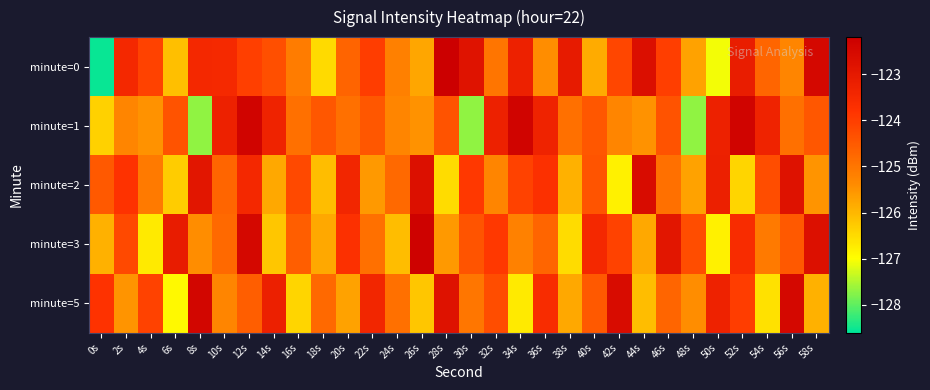

Reading left to right, extract all data points from this chart.

minute=0: 0s=-128.5	2s=-123.5	4s=-124.1	6s=-126.1	8s=-123.5	10s=-123.5	12s=-124.0	14s=-124.3	16s=-125.1	18s=-126.5	20s=-124.7	22s=-124.0	24s=-125.2	26s=-125.8	28s=-122.2	30s=-122.8	32s=-125.0	34s=-123.3	36s=-125.4	38s=-123.1	40s=-125.8	42s=-124.2	44s=-122.7	46s=-124.0	48s=-125.7	50s=-127.1	52s=-123.1	54s=-124.7	56s=-125.3	58s=-122.5
minute=1: 0s=-126.4	2s=-125.3	4s=-125.5	6s=-124.4	8s=-127.7	10s=-123.3	12s=-122.3	14s=-123.3	16s=-124.9	18s=-124.5	20s=-124.9	22s=-124.5	24s=-125.3	26s=-125.5	28s=-124.4	30s=-127.7	32s=-123.3	34s=-122.3	36s=-123.3	38s=-124.9	40s=-124.5	42s=-125.3	44s=-125.5	46s=-124.4	48s=-127.7	50s=-123.3	52s=-122.3	54s=-123.3	56s=-124.9	58s=-124.5
minute=2: 0s=-124.5	2s=-123.8	4s=-125.1	6s=-126.3	8s=-122.9	10s=-124.7	12s=-123.5	14s=-125.8	16s=-124.2	18s=-126.1	20s=-123.4	22s=-125.6	24s=-124.8	26s=-122.7	28s=-126.5	30s=-123.9	32s=-125.3	34s=-124.1	36s=-123.7	38s=-125.9	40s=-124.4	42s=-126.8	44s=-122.6	46s=-124.9	48s=-125.7	50s=-123.2	52s=-126.4	54s=-124.3	56s=-122.8	58s=-125.5
minute=3: 0s=-125.9	2s=-124.2	4s=-126.7	6s=-123.1	8s=-125.4	10s=-124.8	12s=-122.5	14s=-126.2	16s=-124.6	18s=-125.8	20s=-123.7	22s=-124.9	24s=-126.1	26s=-122.3	28s=-125.6	30s=-124.4	32s=-123.9	34s=-125.2	36s=-124.7	38s=-126.5	40s=-123.5	42s=-124.1	44s=-125.8	46s=-122.9	48s=-124.3	50s=-126.8	52s=-123.6	54s=-125.1	56s=-124.5	58s=-122.7
minute=5: 0s=-123.8	2s=-125.5	4s=-124.1	6s=-126.9	8s=-122.4	10s=-125.3	12s=-124.6	14s=-123.2	16s=-126.4	18s=-124.8	20s=-125.7	22s=-123.4	24s=-124.9	26s=-126.2	28s=-122.8	30s=-125.0	32s=-124.3	34s=-126.7	36s=-123.6	38s=-125.8	40s=-124.5	42s=-122.6	44s=-126.1	46s=-124.7	48s=-125.4	50s=-123.3	52s=-124.0	54s=-126.6	56s=-122.5	58s=-125.9